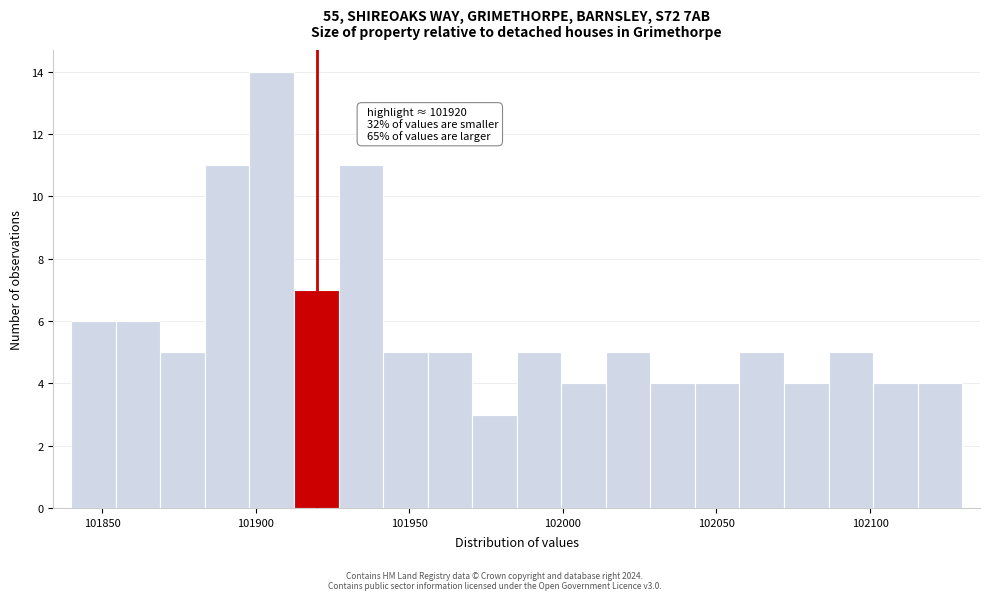

Read against the x-axis, roughly where is the centre of the tallest bar?

101905